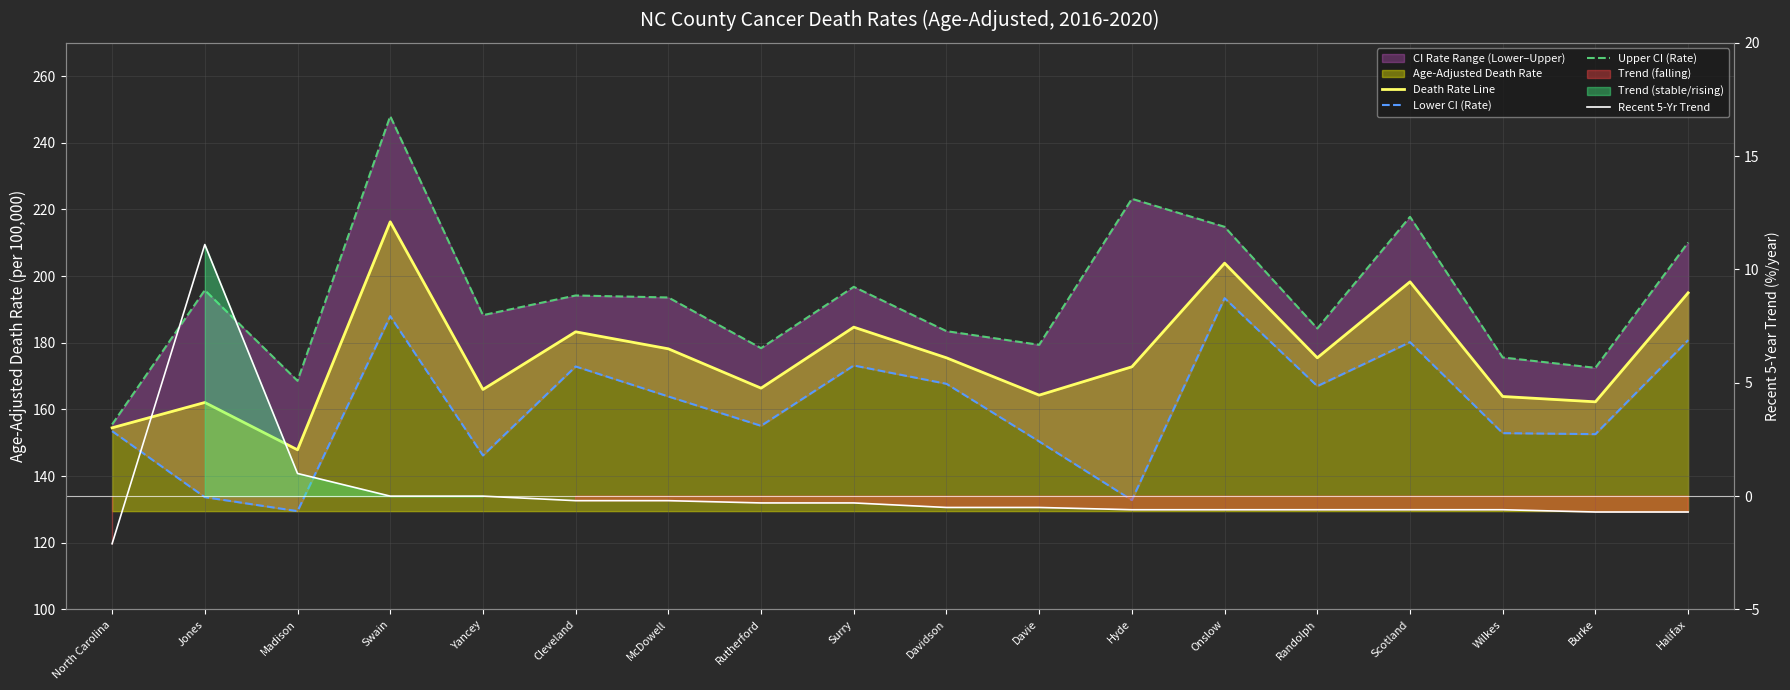

Between Hyde and Randolph, which series saw the biggest shift?

Upper CI (Rate)